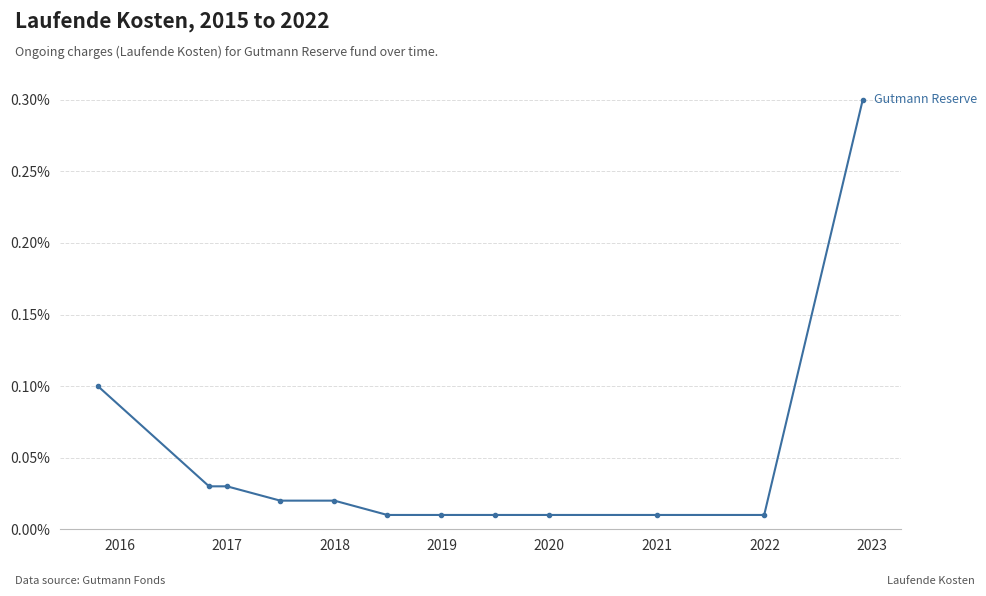

What is the sum of all values?

0.6